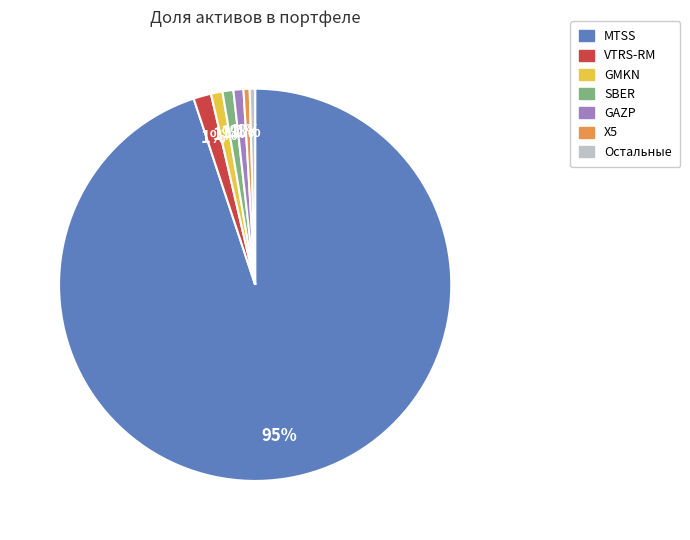

Is there a majority slice in this chart?

Yes